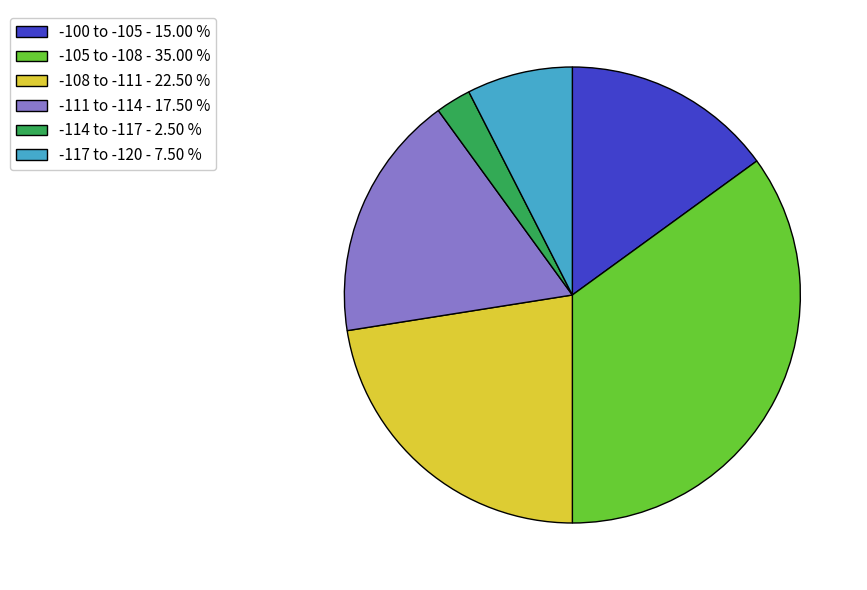

Is the sum of -100 to -105 - 15.00 % and -117 to -120 - 7.50 % greater than half?

No